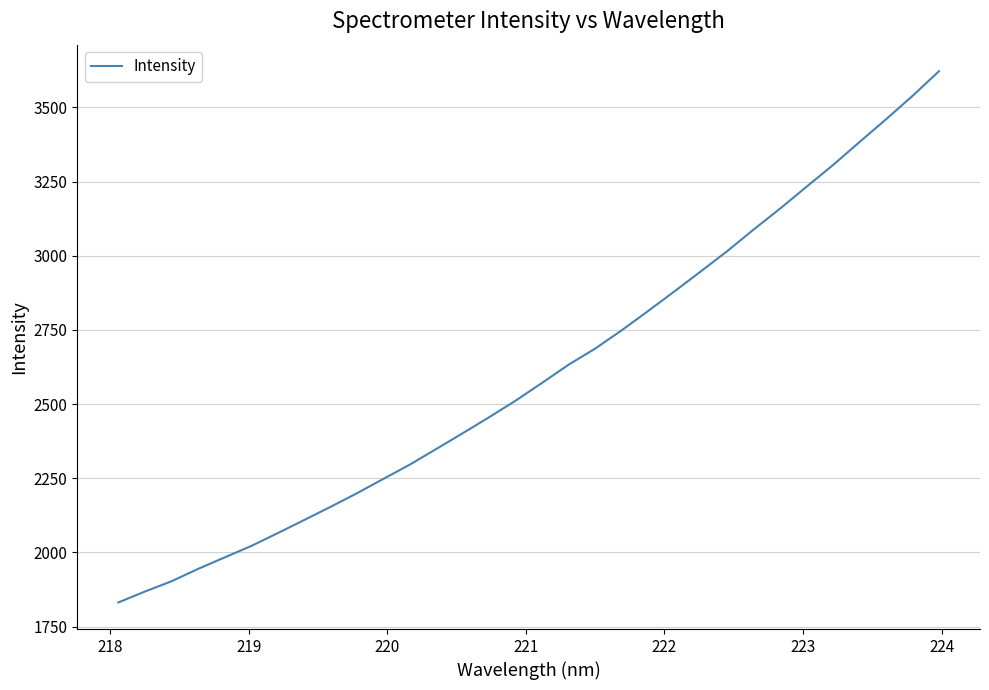

What is the smallest value displayed?

1831.3